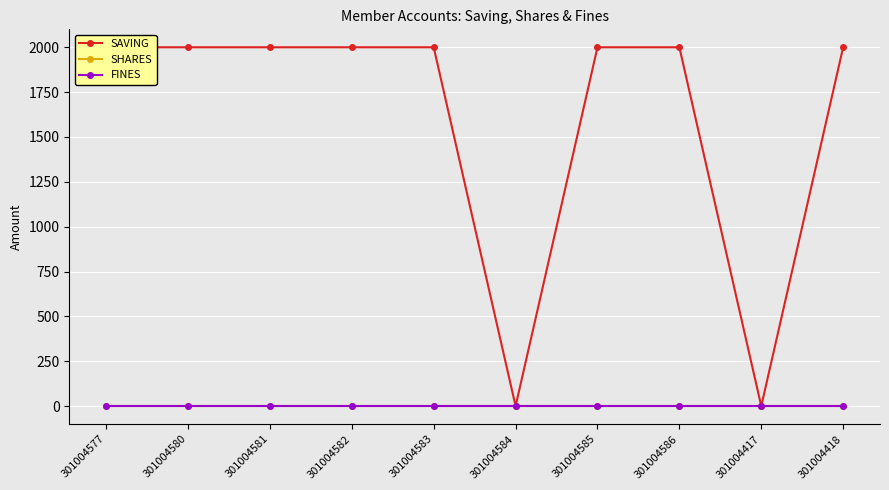

How many lines are shown in the chart?

3